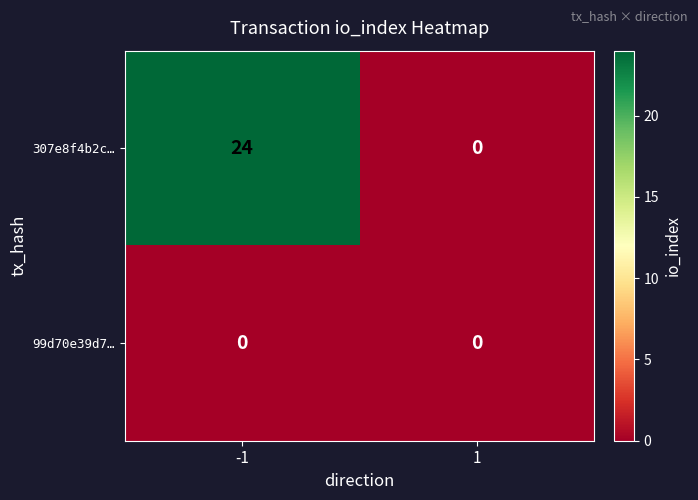

Reading left to right, what are all the values shown in this chart?

307e8f4b2c…: 24	0
99d70e39d7…: 0	0